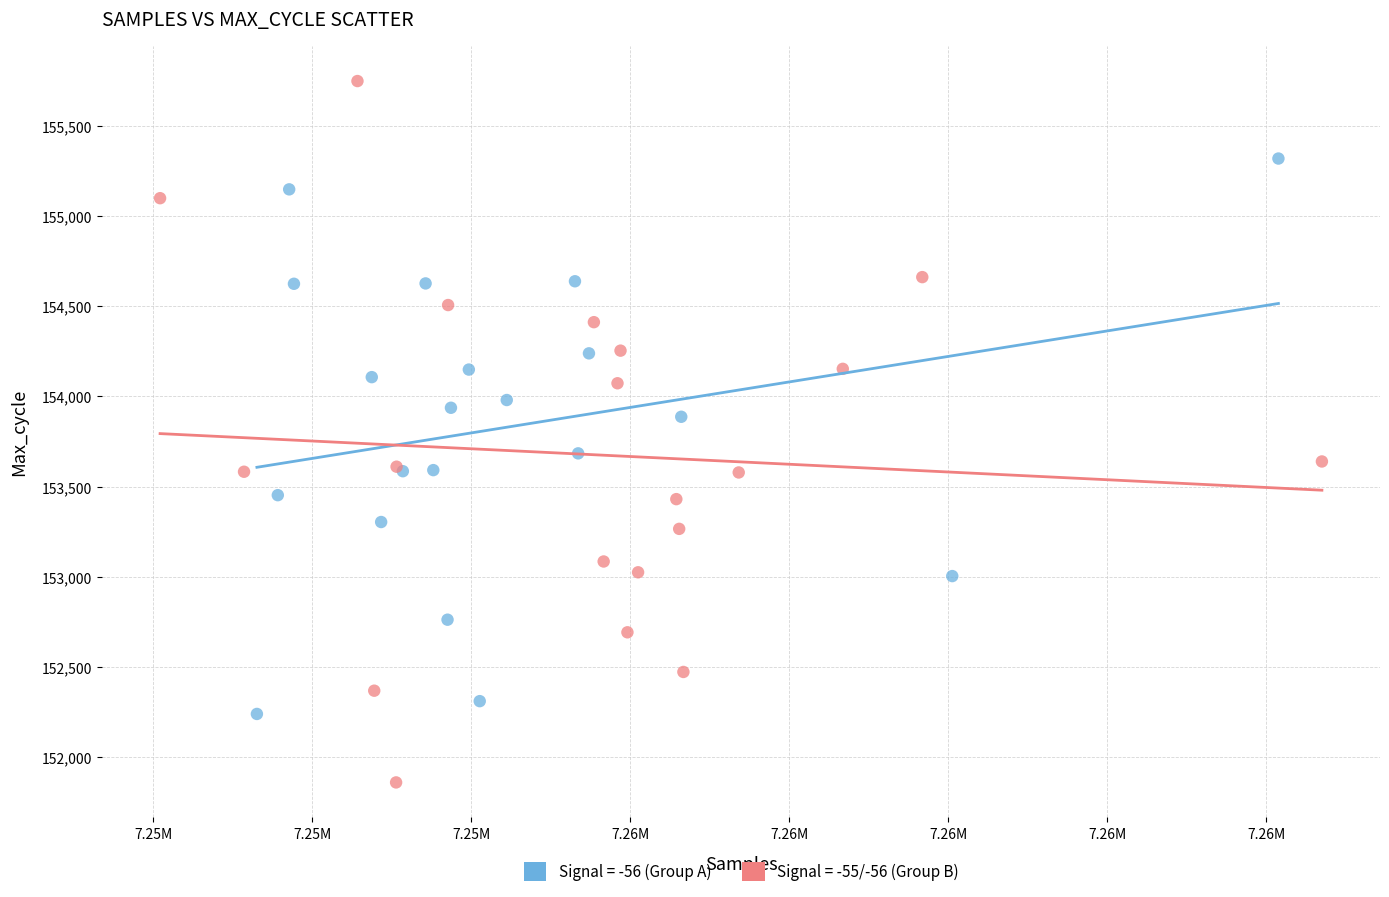

Which series contains the highest Y value?

Signal = -55/-56 (Group B)